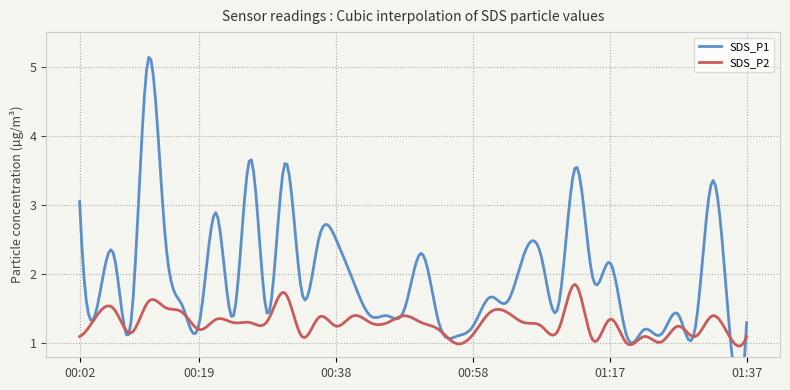

True or false: SDS_P1 has a value of 6.9 at 00:11.

False